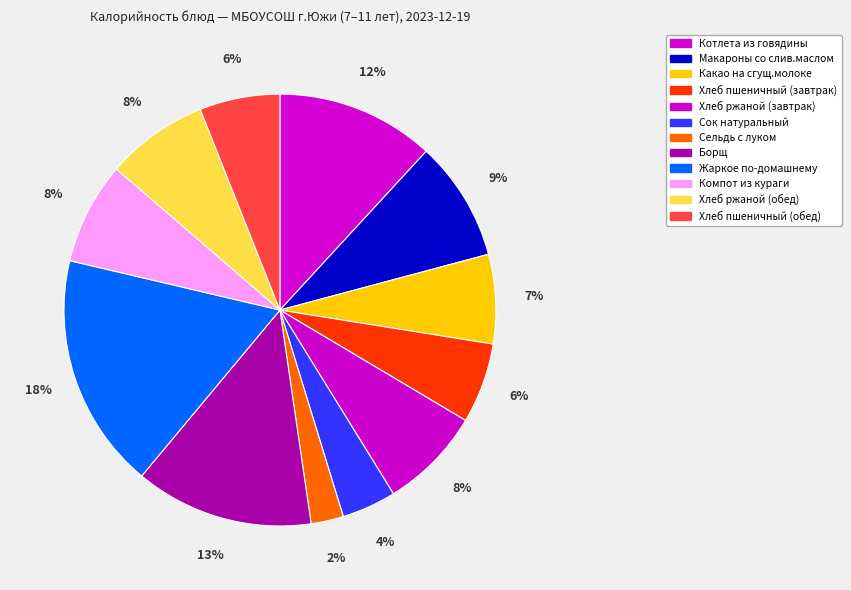

How many segments does this pie chart have?

12